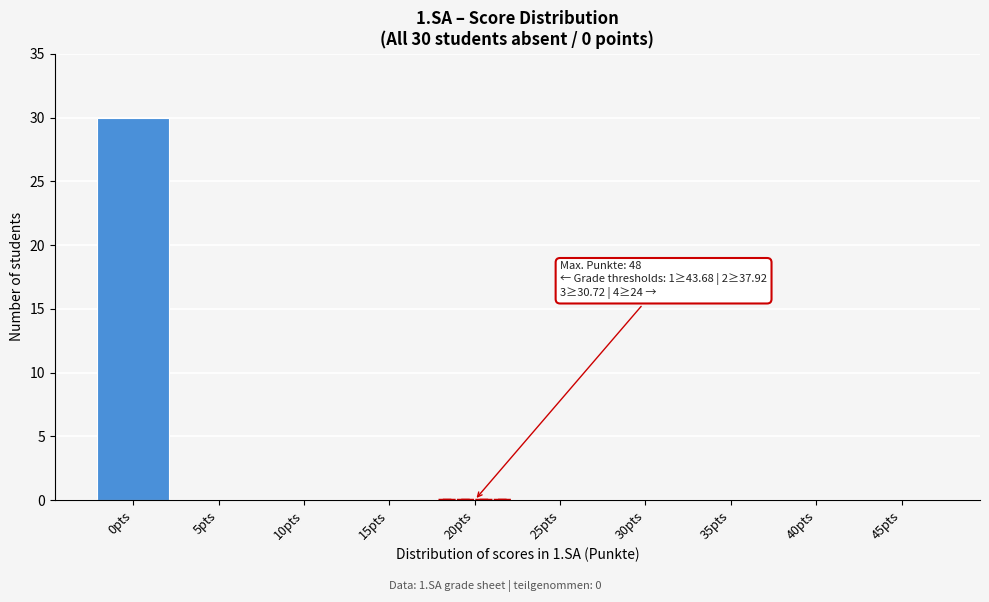

Reading left to right, transcribe all the data shown in this chart.

0pts=30	5pts=0	10pts=0	15pts=0	20pts=0	25pts=0	30pts=0	35pts=0	40pts=0	45pts=0